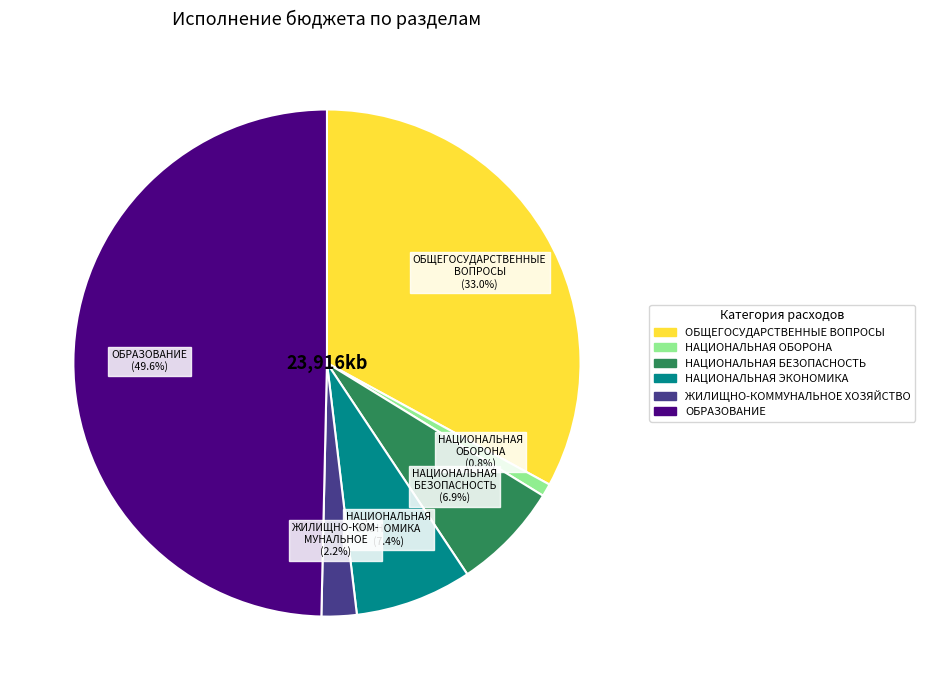

Count the number of slices in the pie.

6